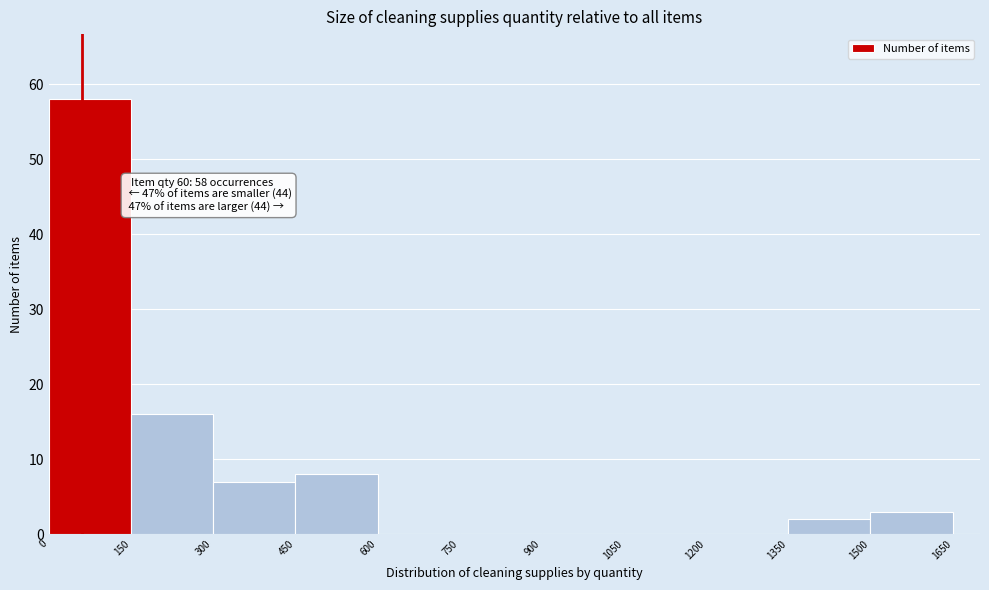

Read against the x-axis, roughly where is the centre of the tallest bar?

80